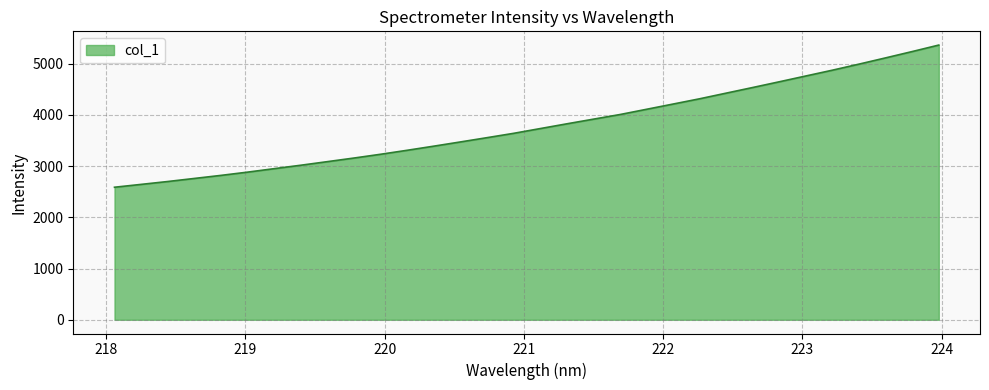

What is the maximum value shown in the chart?

5360.2